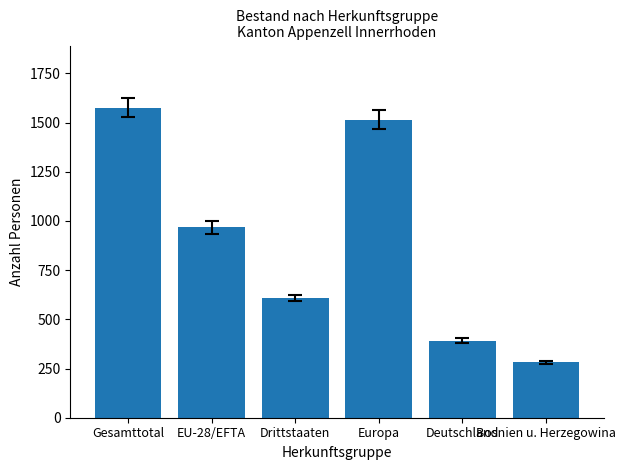

What is the difference between the second highest and minimum values?

1233